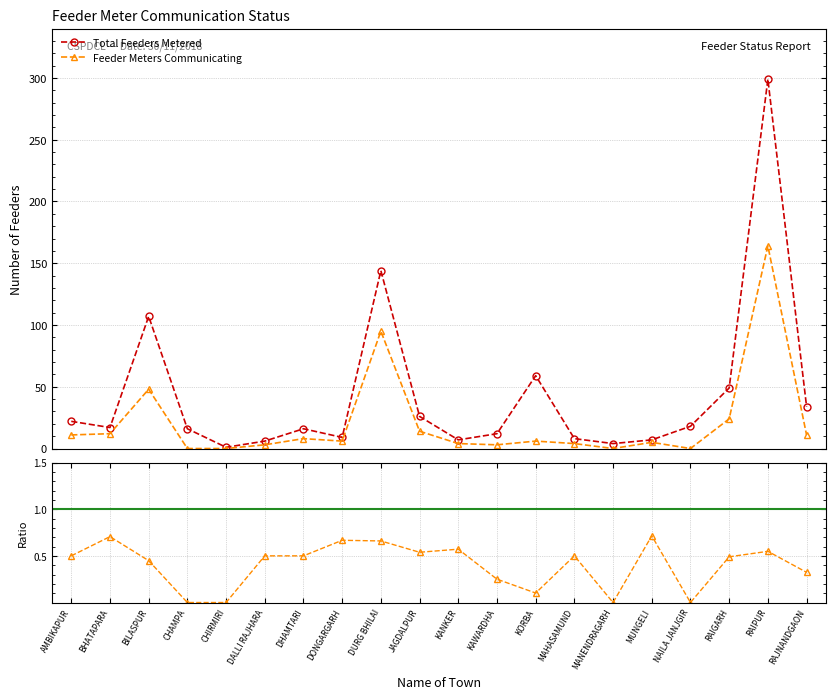

Does the chart have visible grid lines?

Yes